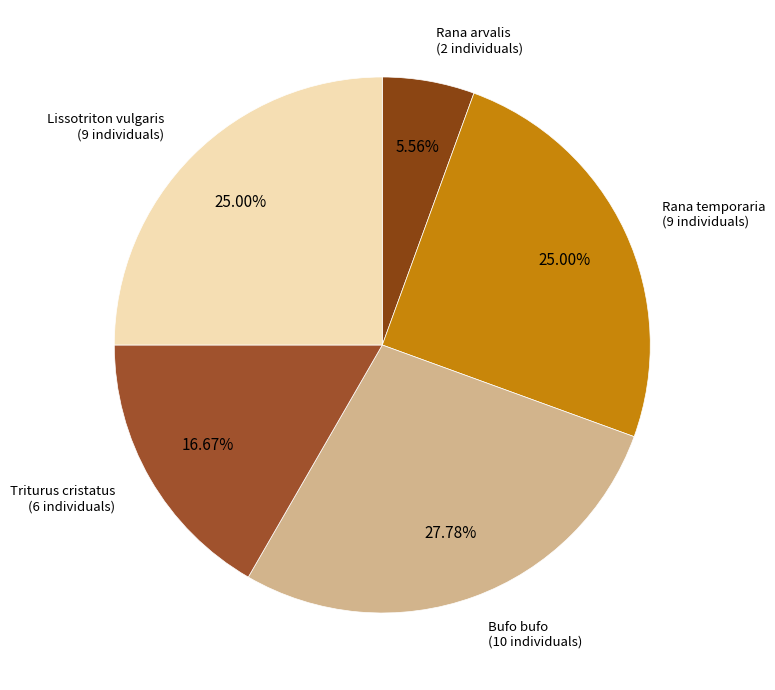

Count the number of slices in the pie.

5